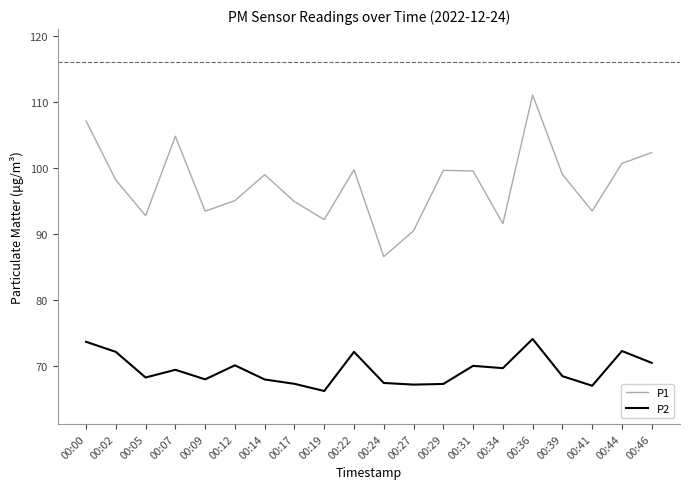

Between 00:36 and 00:41, which series saw the biggest shift?

P1